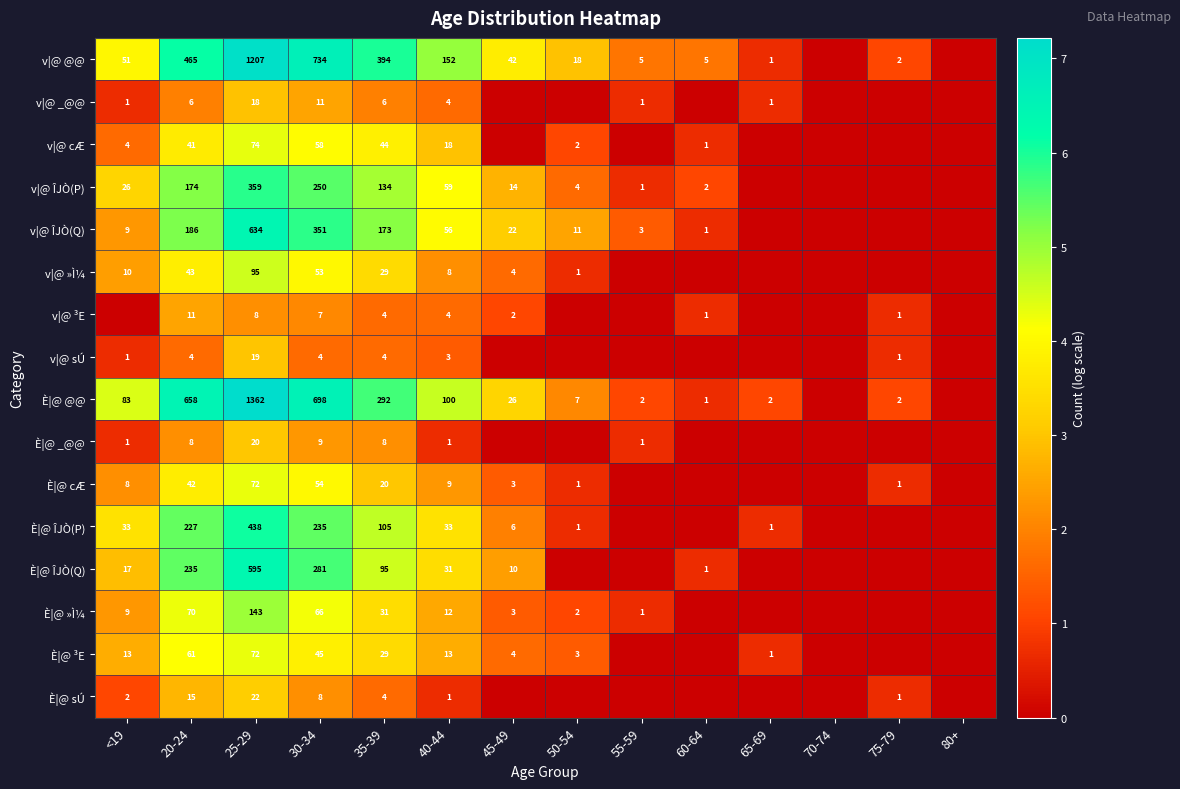

What is the total value across all series at 40-44?

504